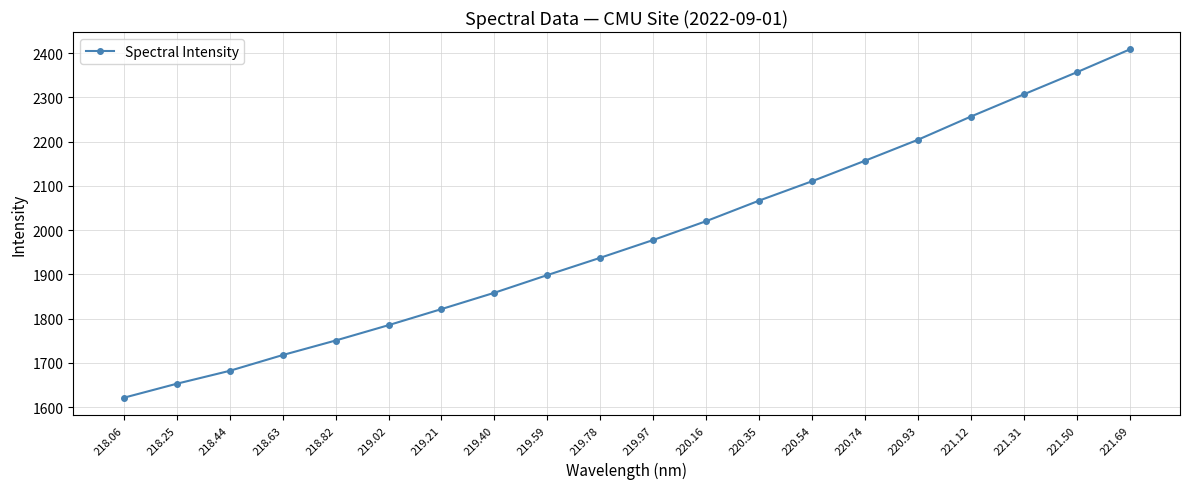

What is the label of the 14th point from the left?

220.54